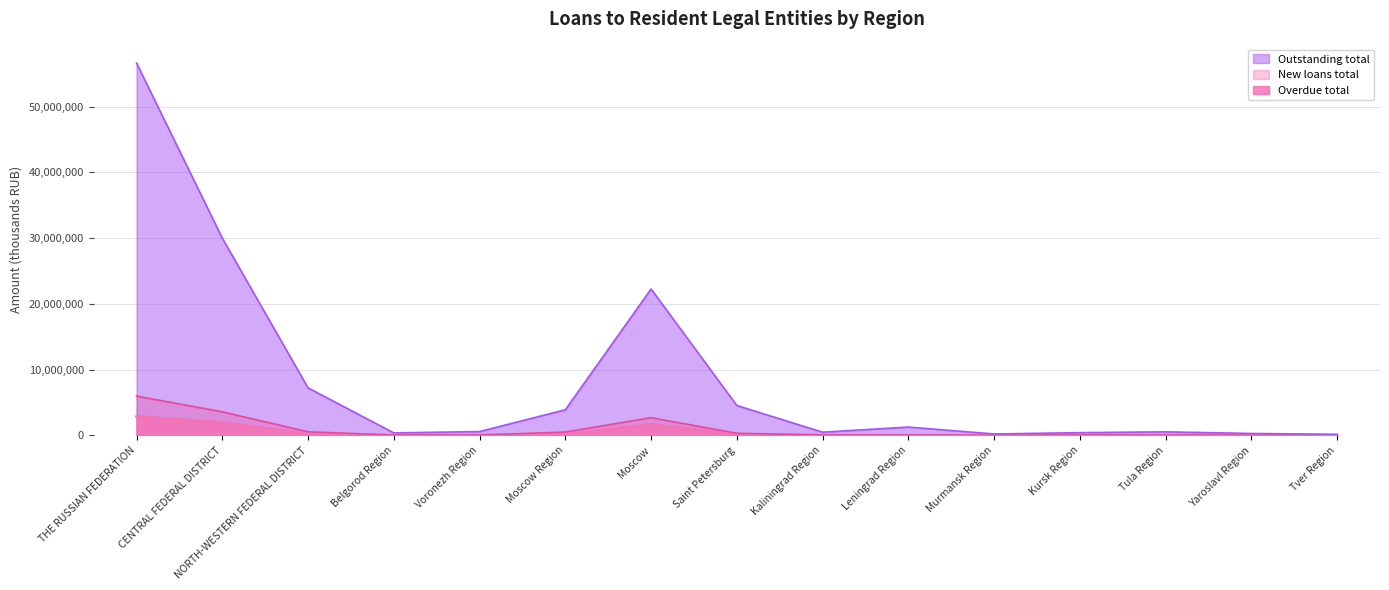

What is the greatest value displayed?

56607930